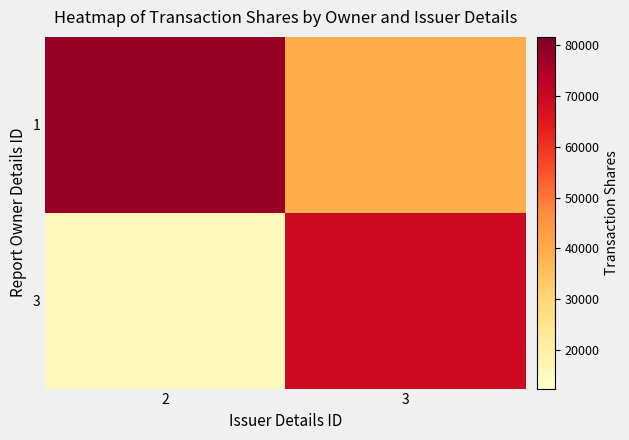

How many distinct data groups are displayed?

2